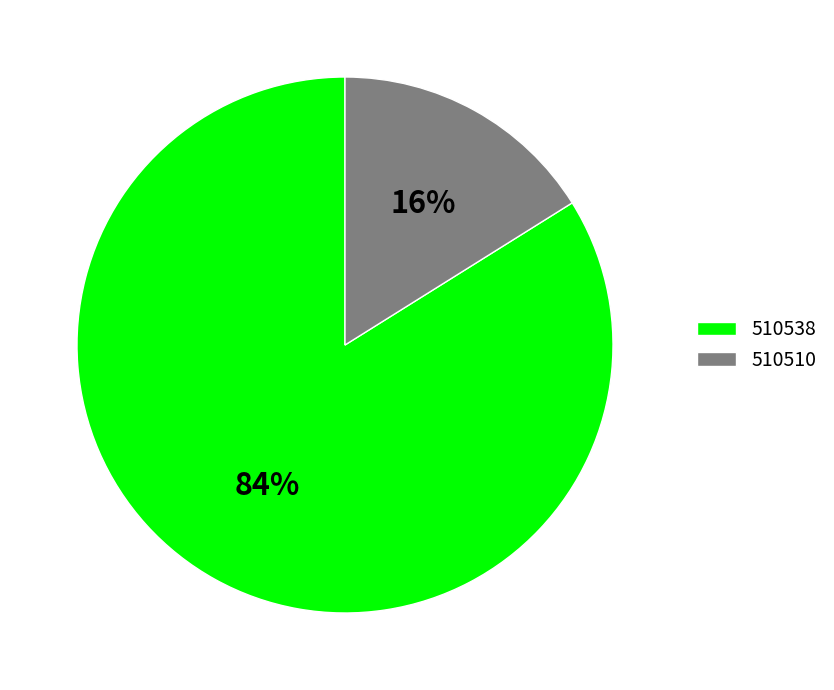

To the nearest percent, what percentage of the pie is 510538?

84%